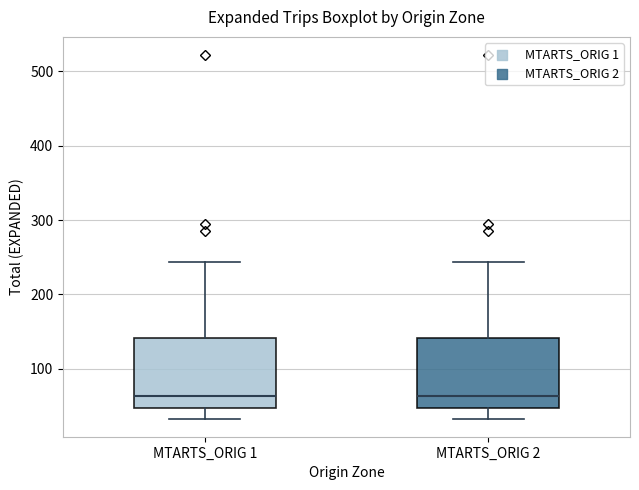

Reading left to right, transcribe this box plot: for each box, give where its median line is, the range the box spans, and where its two whiskers end, as read against the y-axis. The values are not printed on the chart, so give them approximately, as read against the axis.

MTARTS_ORIG 1: median 60, box 50 to 140, whiskers 30 to 240
MTARTS_ORIG 2: median 60, box 50 to 140, whiskers 30 to 240